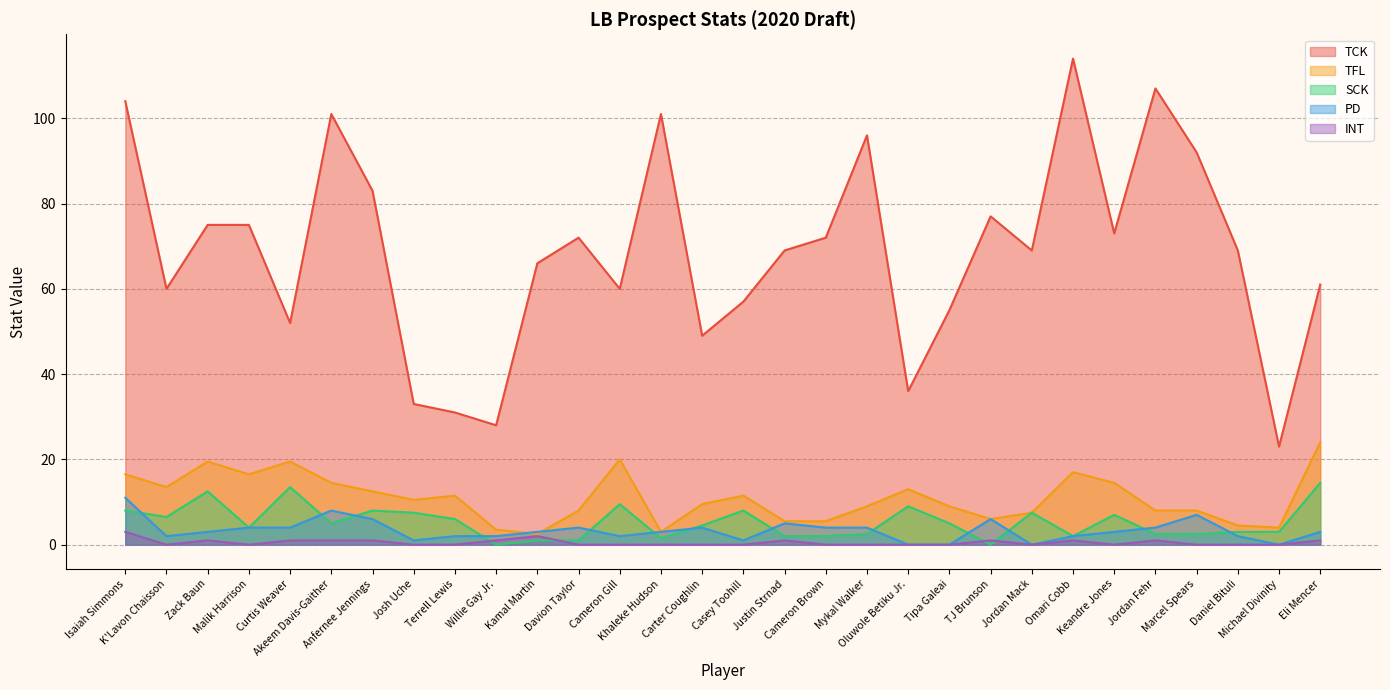

At which category does INT reach its first local peak?

Zack Baun